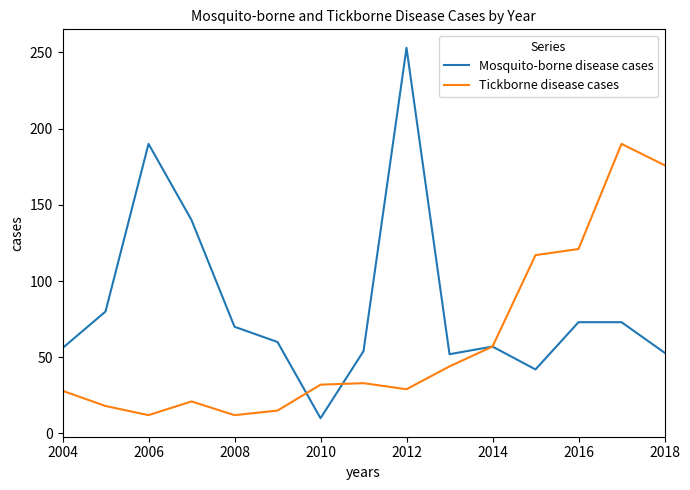

Rank the series by their average value, from highest to lowest.

Mosquito-borne disease cases, Tickborne disease cases